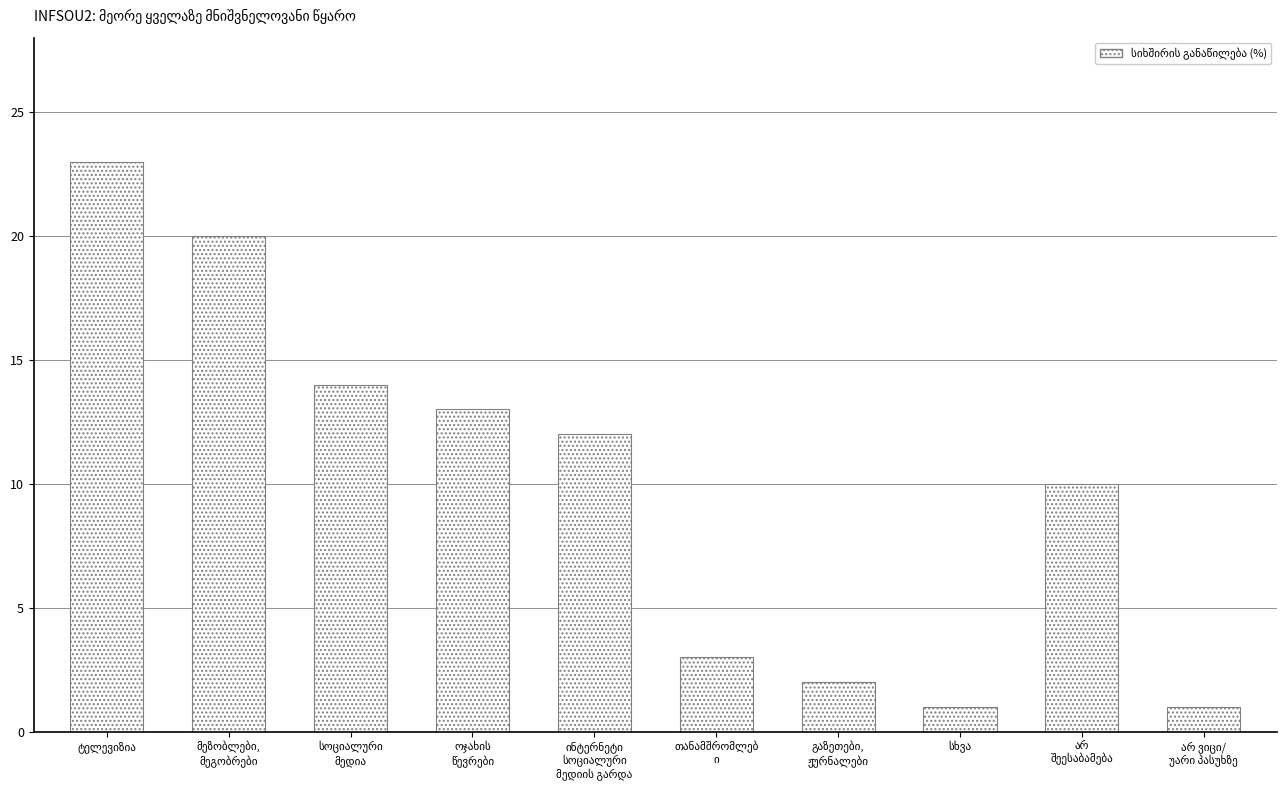

What is the sum of all values?

99